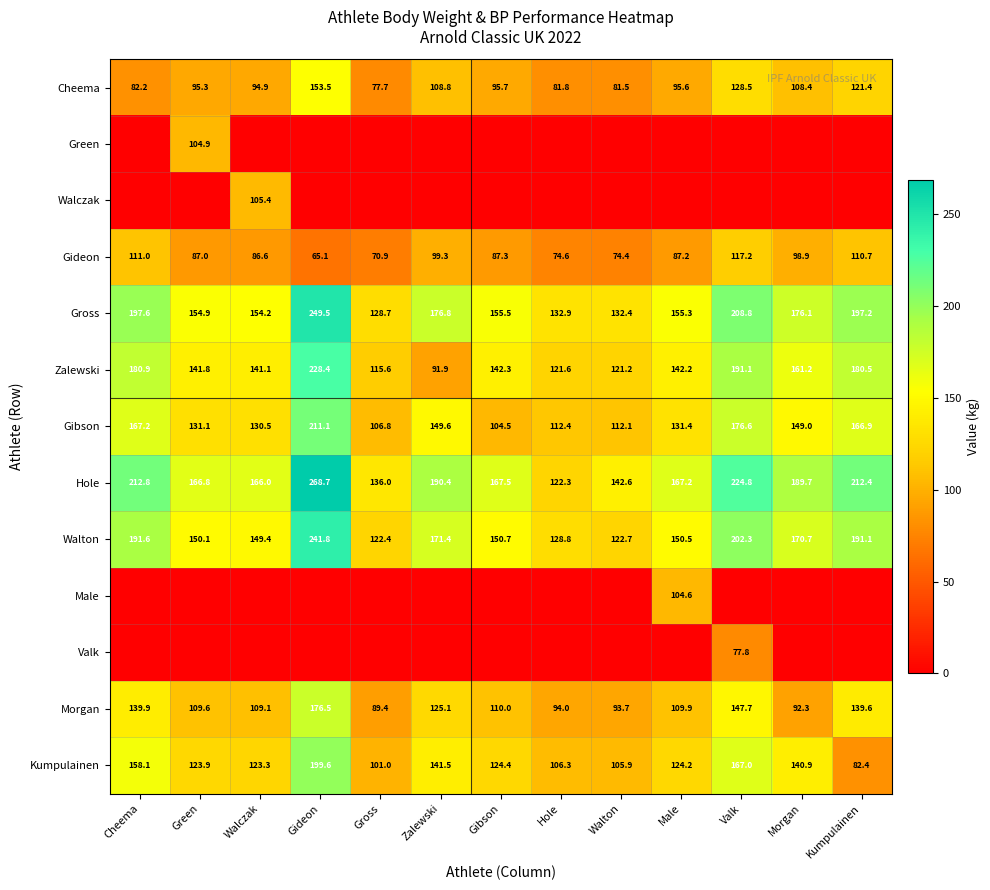

What is the total value across all series at Hole?

974.7